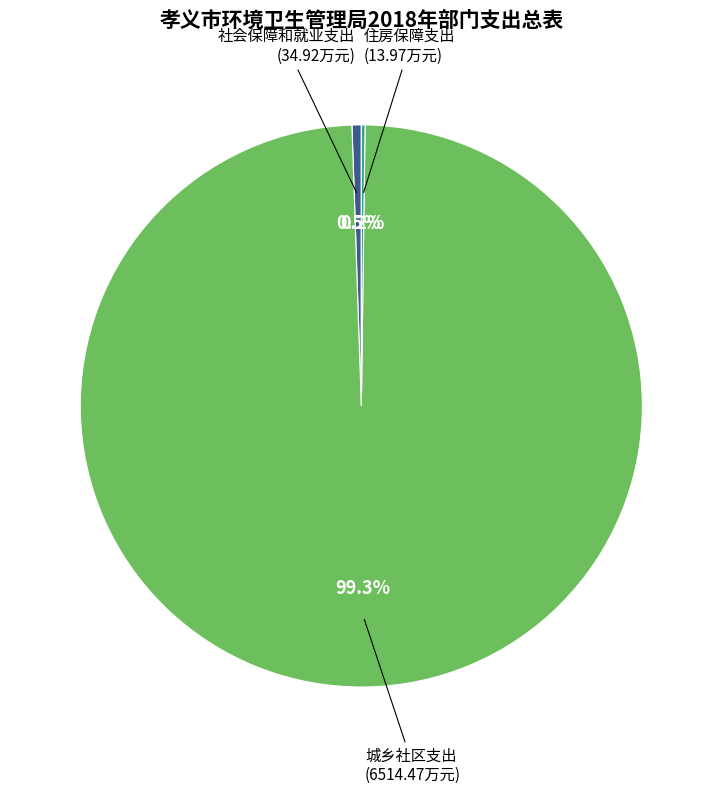

Is there a majority slice in this chart?

Yes